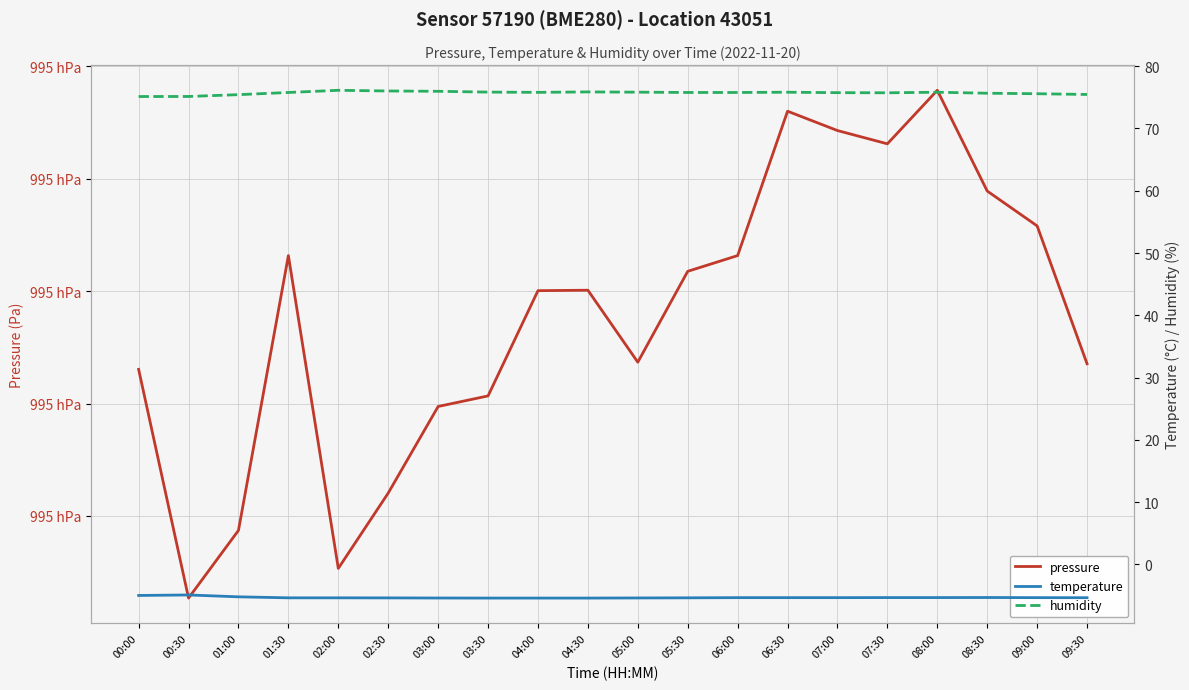

Is the value of humidity at 02:00 greater than the value of pressure at 06:00?

No